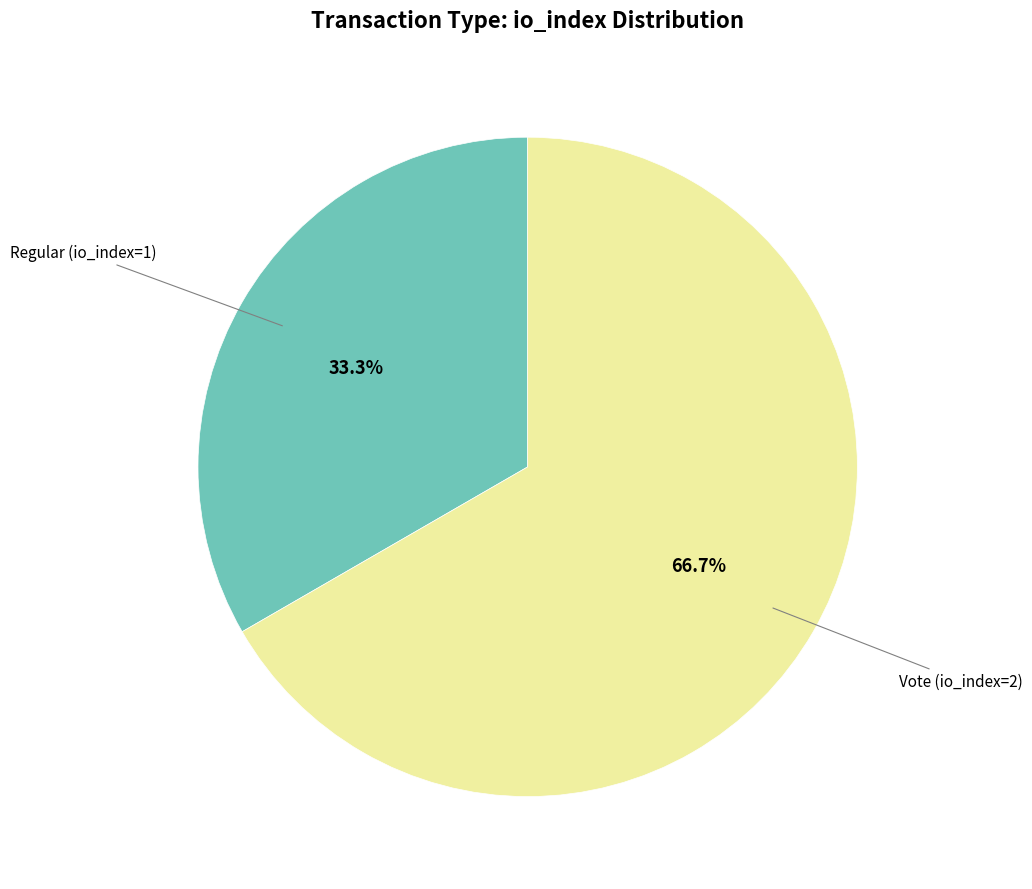

Is there a majority slice in this chart?

Yes